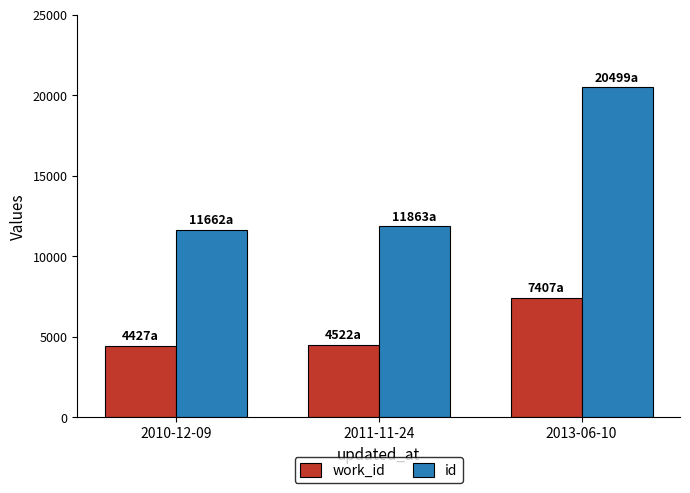

What are all the series names shown in the legend?

work_id, id